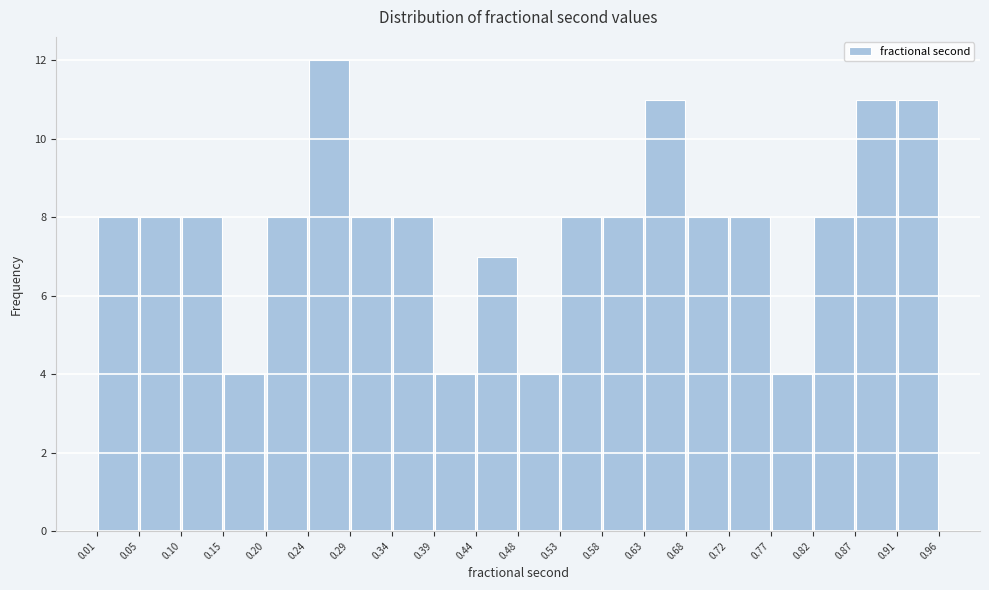

Over which range of the x-axis is the bar tallest?

0.24 to 0.29